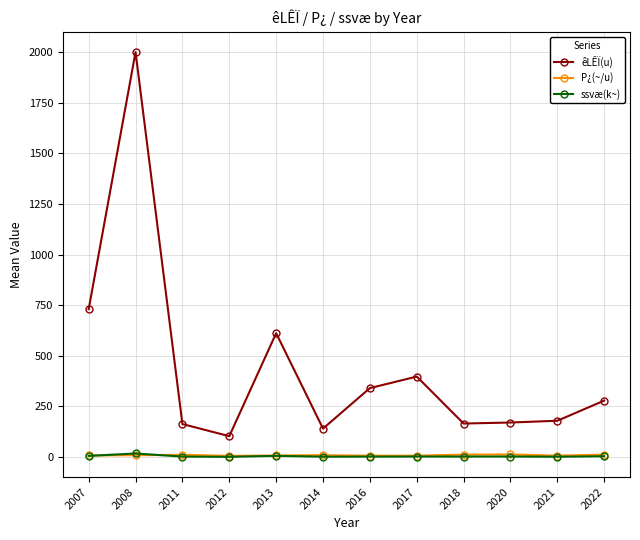

At how many categories does at least one series exceed 1652?

1